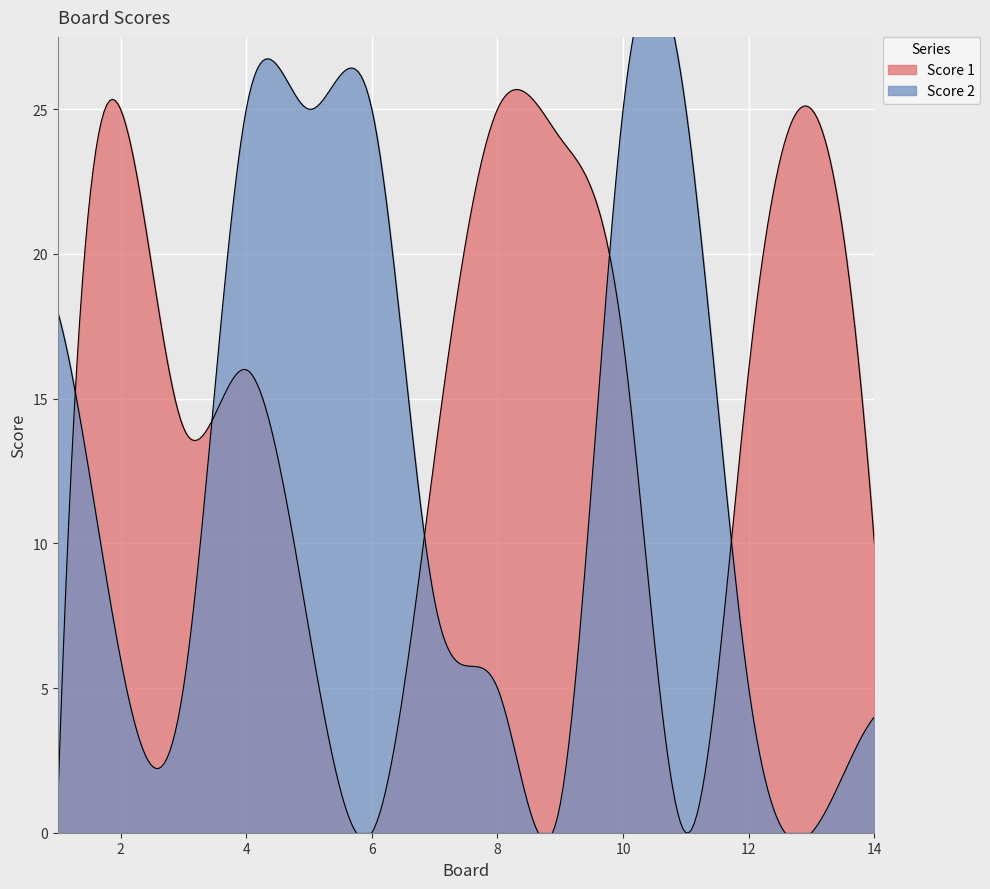

Between 7 and 11, which series saw the biggest shift?

Score 2